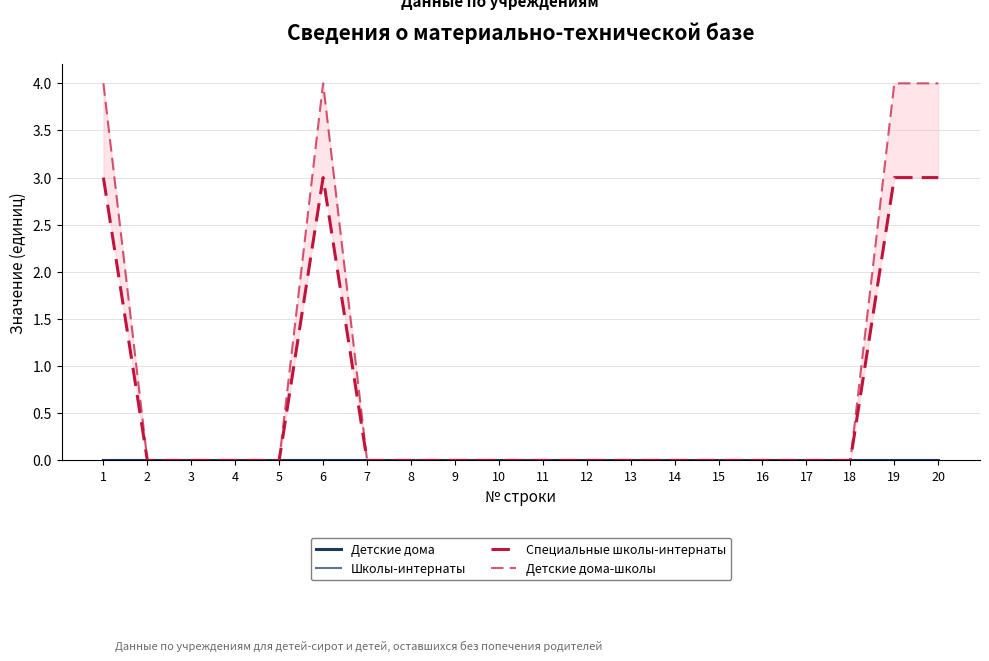

Reading left to right, transcribe all the data shown in this chart.

Детские дома: 0	0	0	0	0	0	0	0	0	0	0	0	0	0	0	0	0	0	0	0
Школы-интернаты: 0	0	0	0	0	0	0	0	0	0	0	0	0	0	0	0	0	0	0	0
Специальные школы-интернаты: 3	0	0	0	0	3	0	0	0	0	0	0	0	0	0	0	0	0	3	3
Детские дома-школы: 4	0	0	0	0	4	0	0	0	0	0	0	0	0	0	0	0	0	4	4